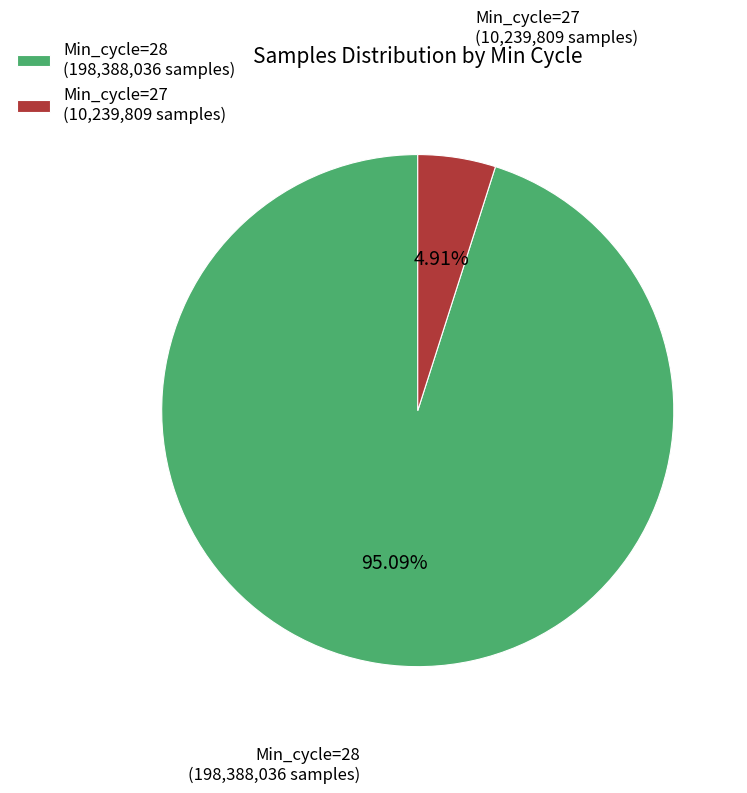

Which category has the biggest portion of the pie?

Min_cycle=28 (198,388,036 samples)